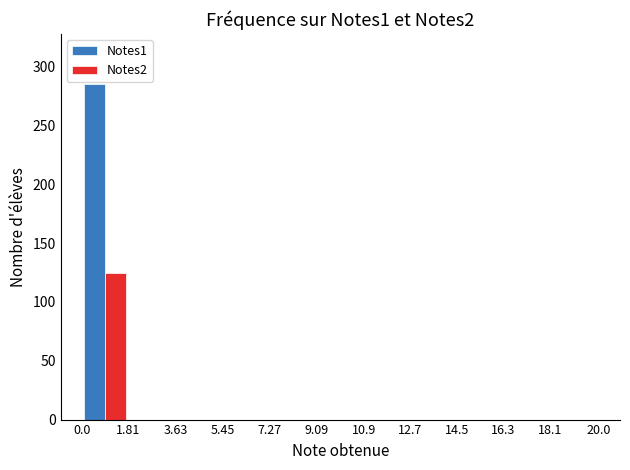

Reading left to right, transcribe this chart: for each range on the x-axis, give the height of each series' bar. The values are not printed on the chart, so give them approximately, as read against the axis.

0.0 to 1.81: Notes1=285	Notes2=125
1.81 to 3.63: Notes1=0	Notes2=0
3.63 to 5.45: Notes1=0	Notes2=0
5.45 to 7.27: Notes1=0	Notes2=0
7.27 to 9.09: Notes1=0	Notes2=0
9.09 to 10.9: Notes1=0	Notes2=0
10.9 to 12.7: Notes1=0	Notes2=0
12.7 to 14.5: Notes1=0	Notes2=0
14.5 to 16.3: Notes1=0	Notes2=0
16.3 to 18.1: Notes1=0	Notes2=0
18.1 to 20.0: Notes1=0	Notes2=0